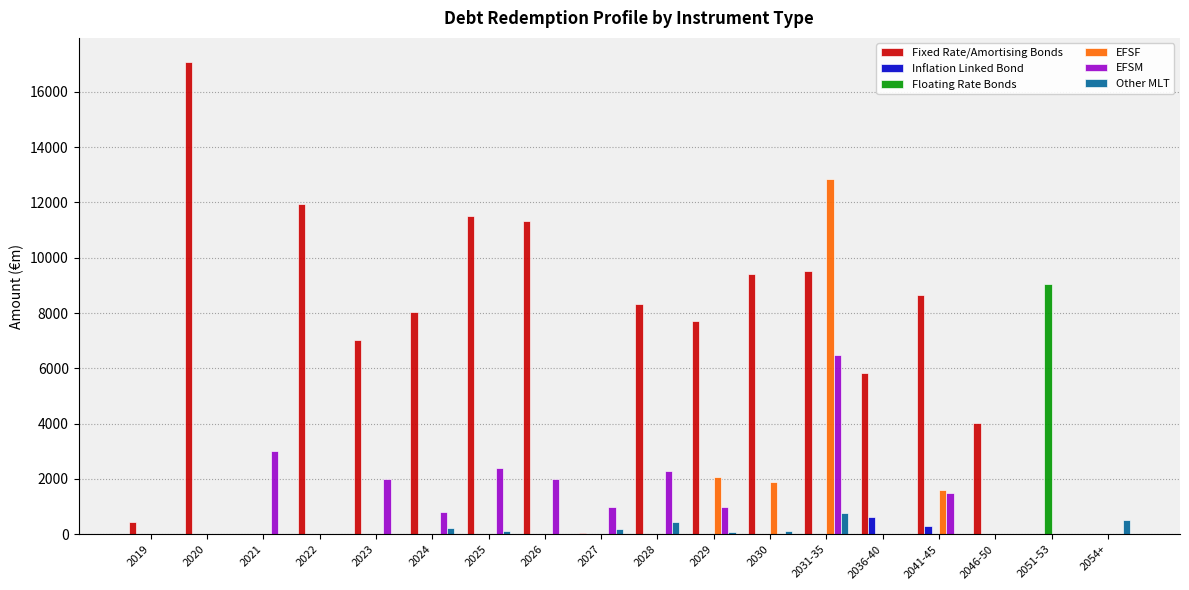

How many series are shown in this chart?

6